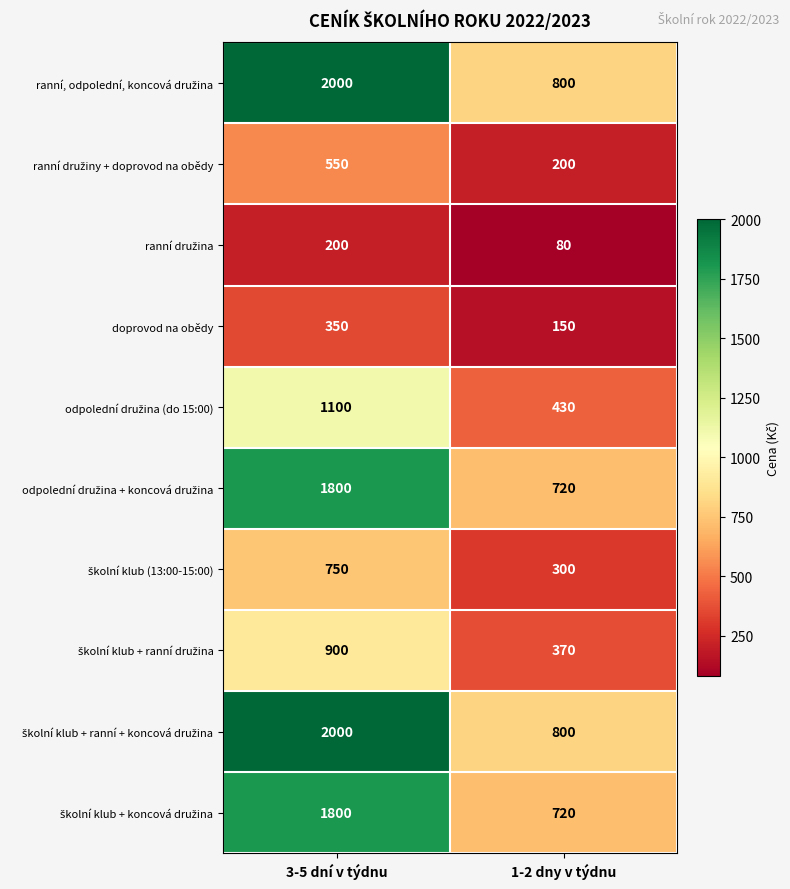

What is the smallest value displayed?

80